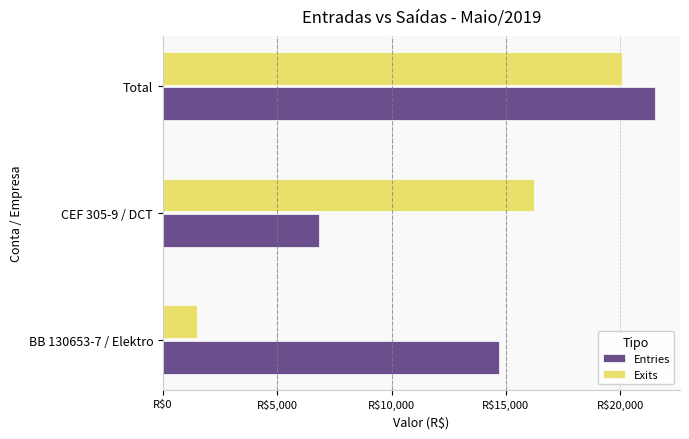

Count the number of categories in the chart.

3